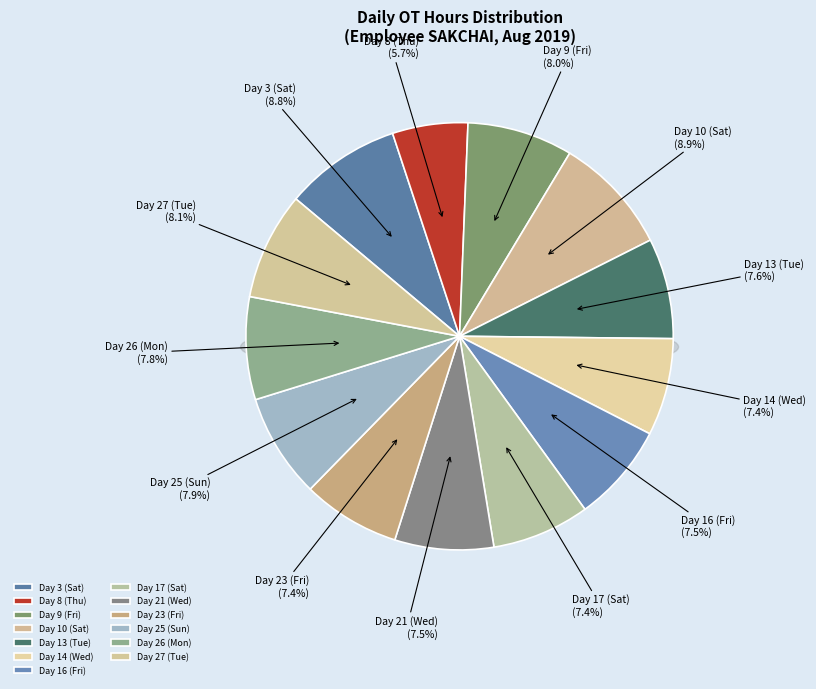

Do Day 16 (Fri) and Day 8 (Thu) together represent more than half of the pie?

No